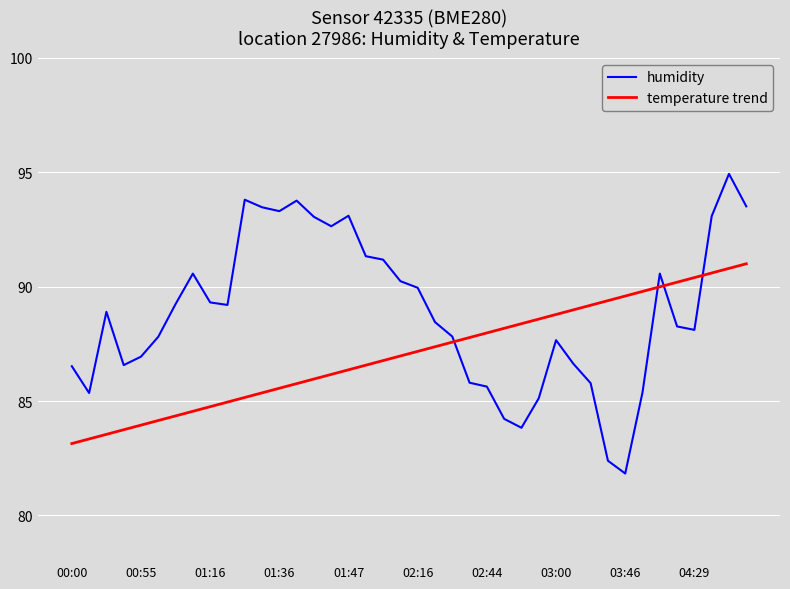

What is the difference between the maximum and minimum values in the temperature trend series?

7.9